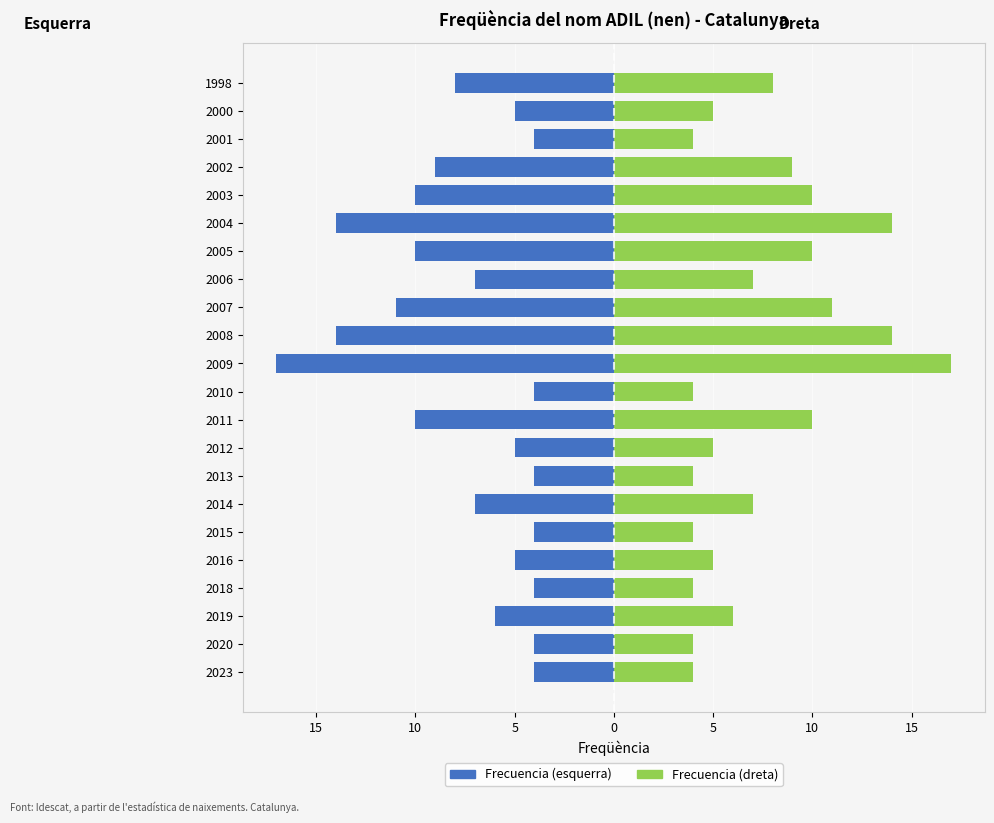

What is the difference between the highest and lowest values at 2016?

10